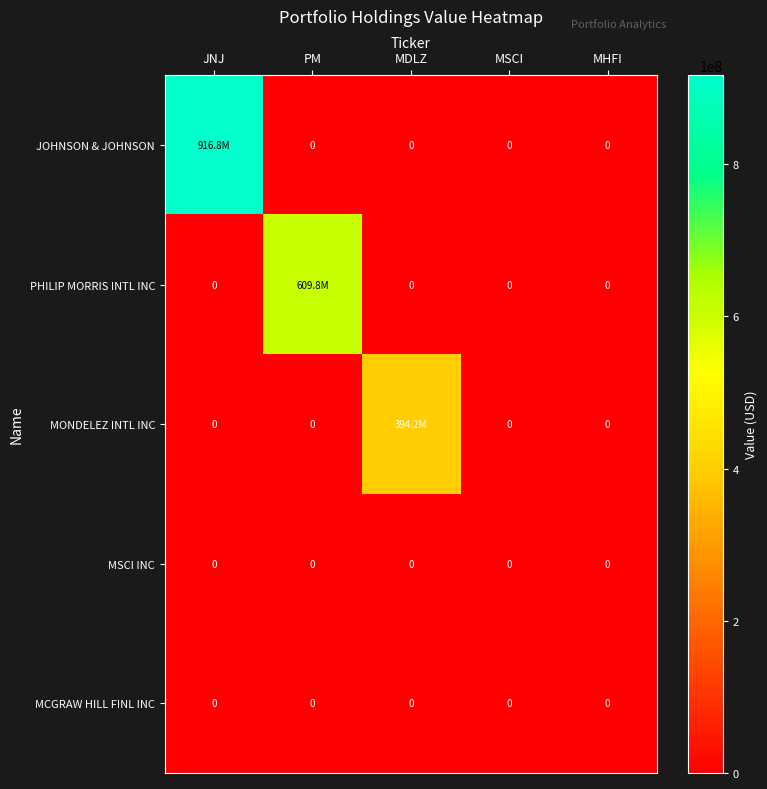

The value of MCGRAW HILL FINL INC at MSCI is 0. True or false?

True